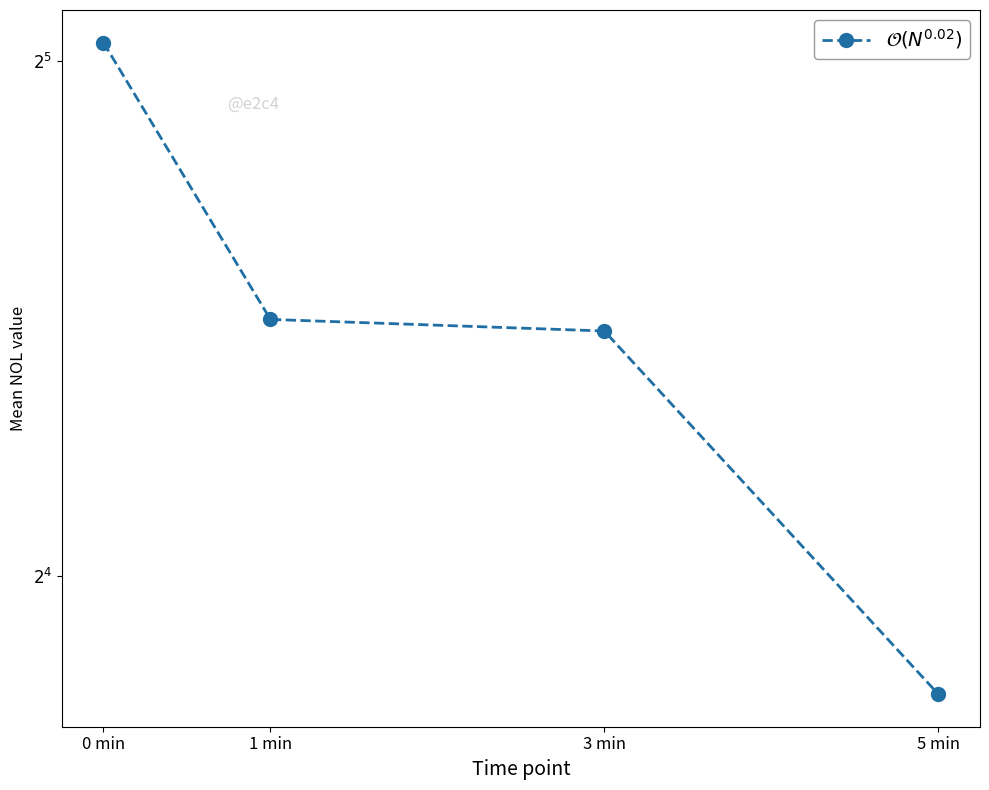

True or false: there are more than 2 points higher than both neighbors.

False